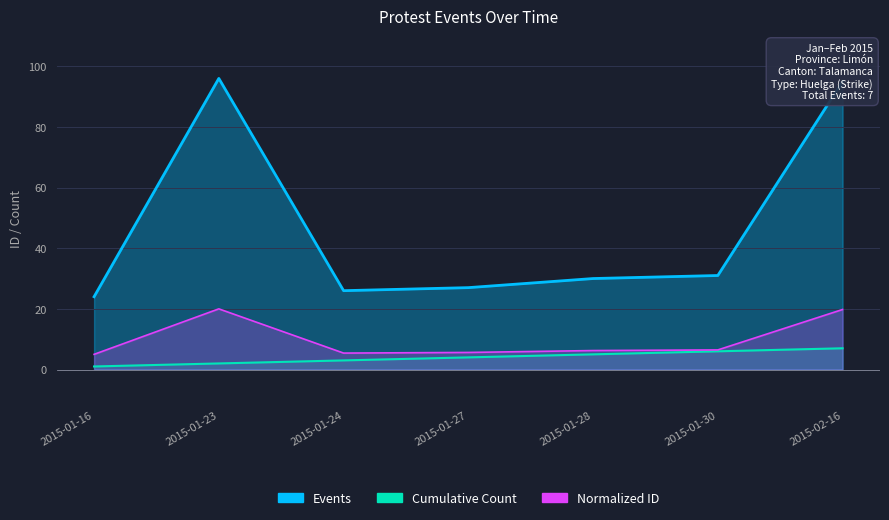

What is the greatest value displayed?

96